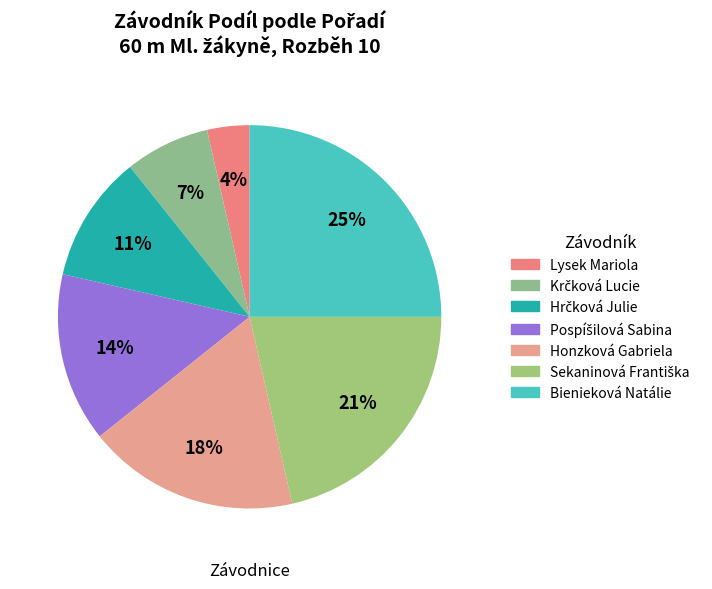

How many slices are in this pie chart?

7